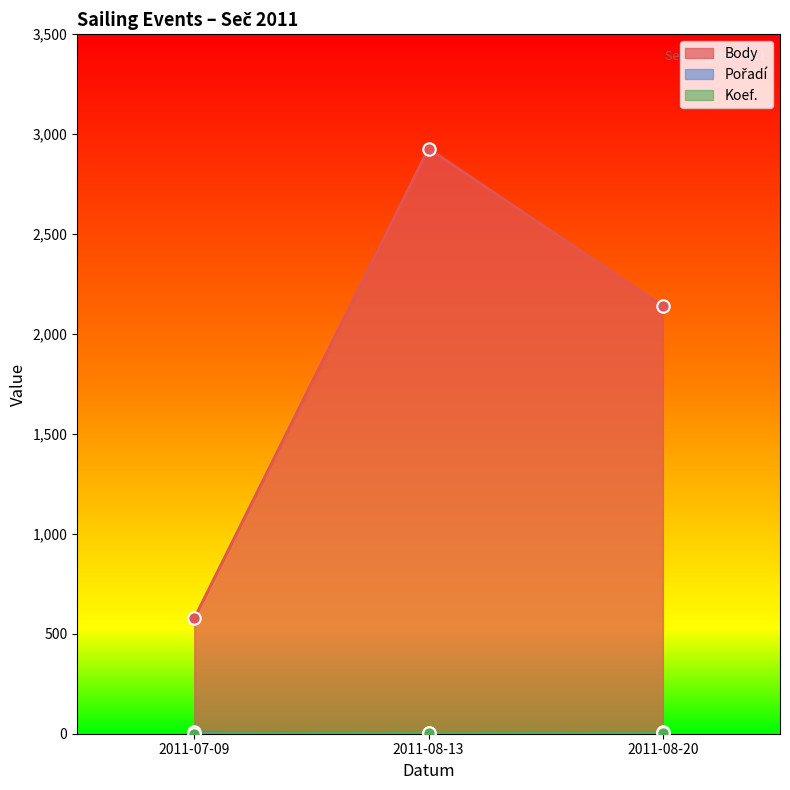

Which series has the largest total across all categories?

Body